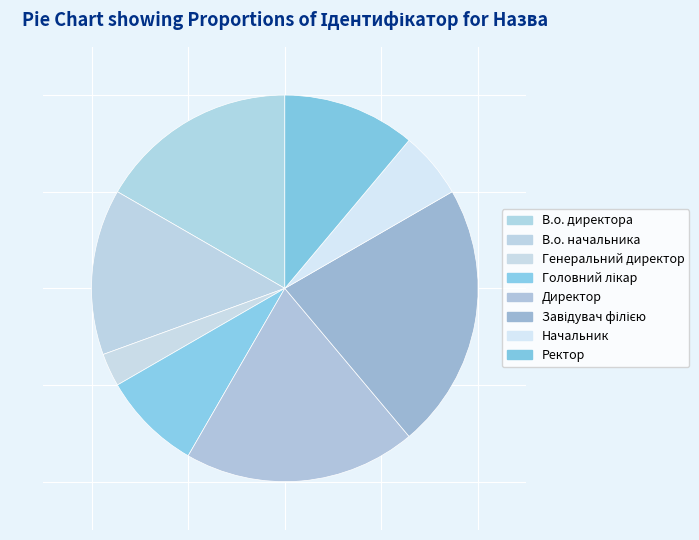

True or false: Генеральний директор accounts for 3% of the total.

True